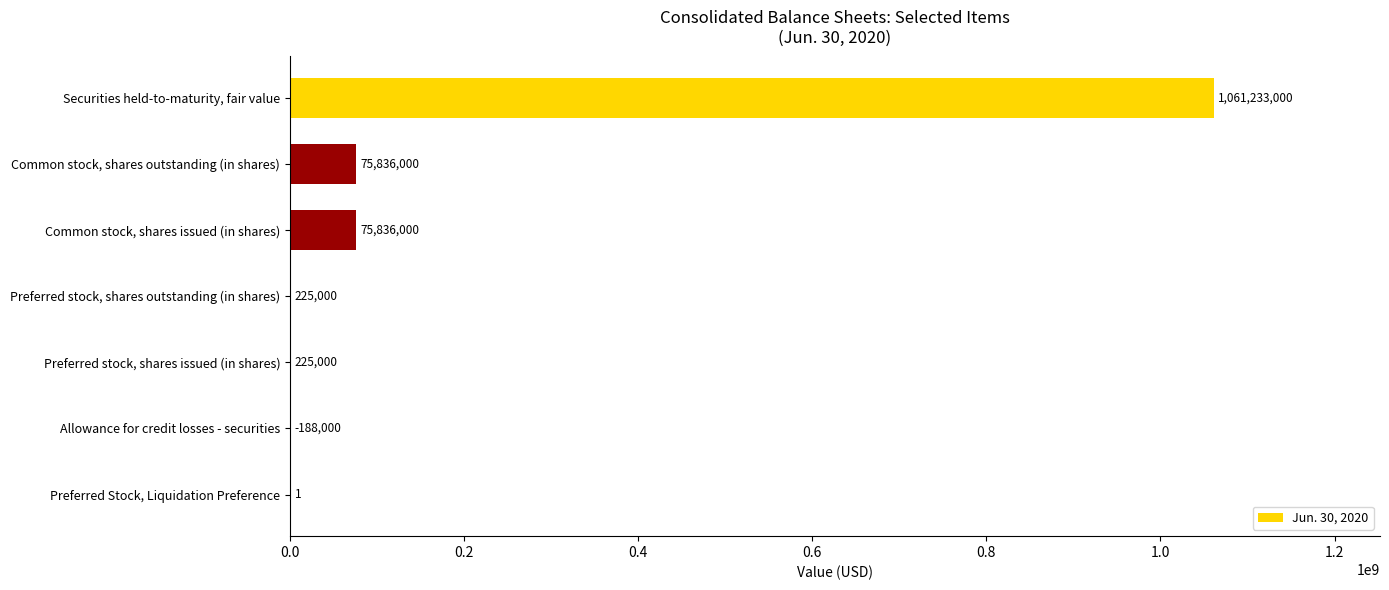

The value at Securities held-to-maturity, fair value is 1061233000. True or false?

True